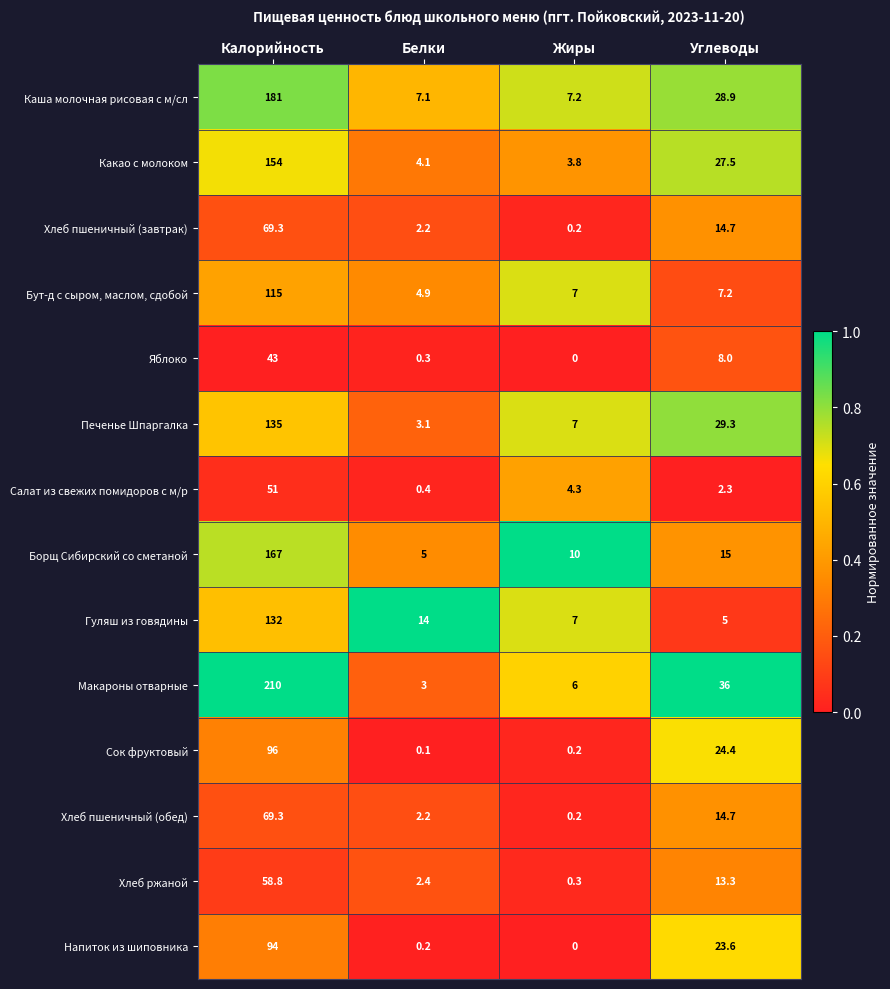

True or false: Печенье Шпаргалка has a value of 69.9 at Калорийность.

False